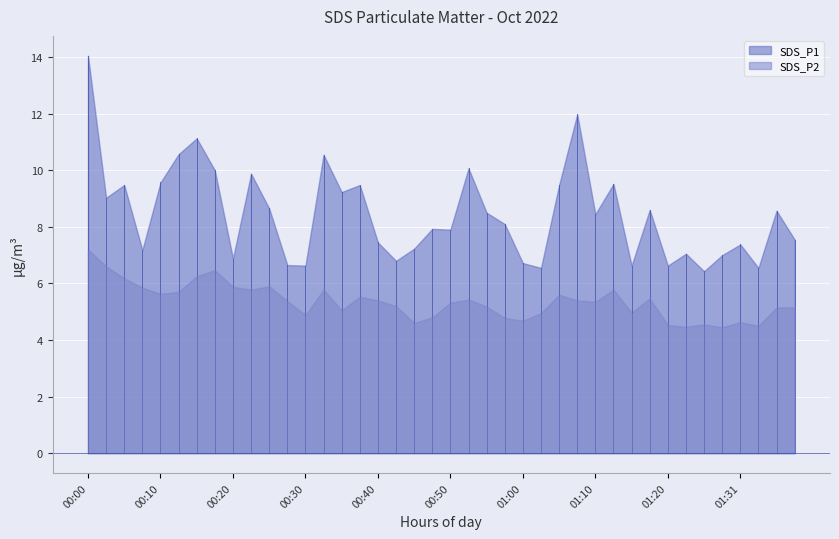

At which category does SDS_P2 reach its first local peak?

00:18